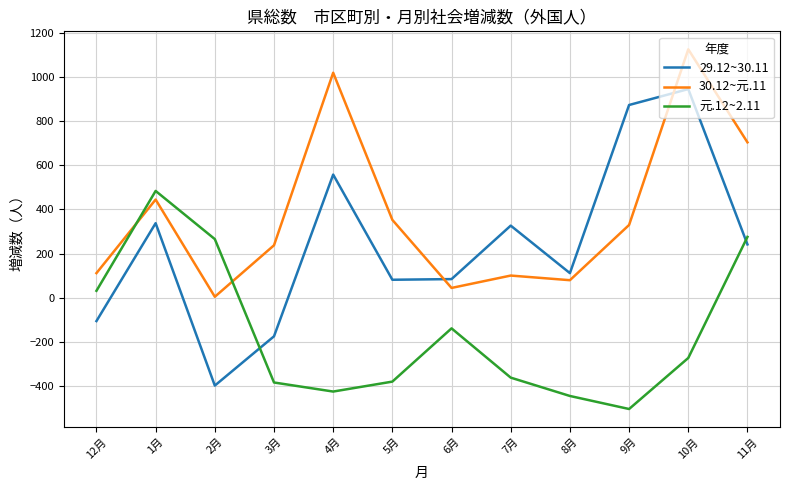

At which label does 30.12~元.11 reach its peak?

10月